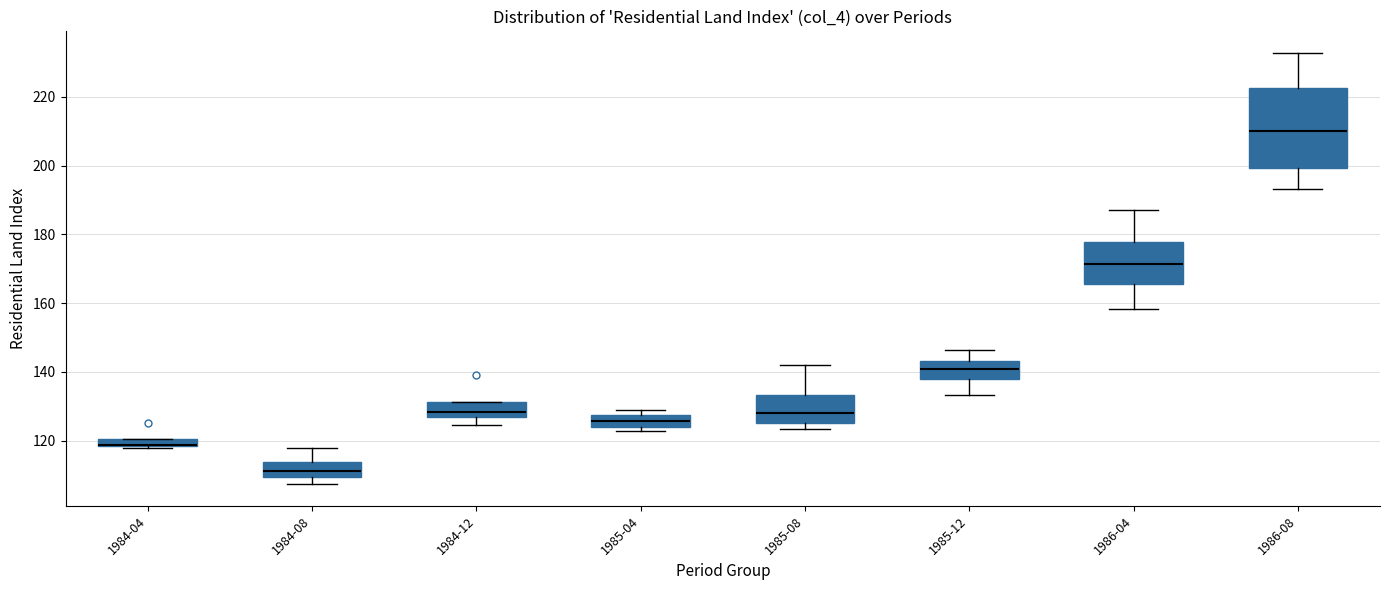

Where does the lower whisker of the box for 1985-12 end on the y-axis? The values are not printed on the chart, so give them approximately, as read against the axis.

134